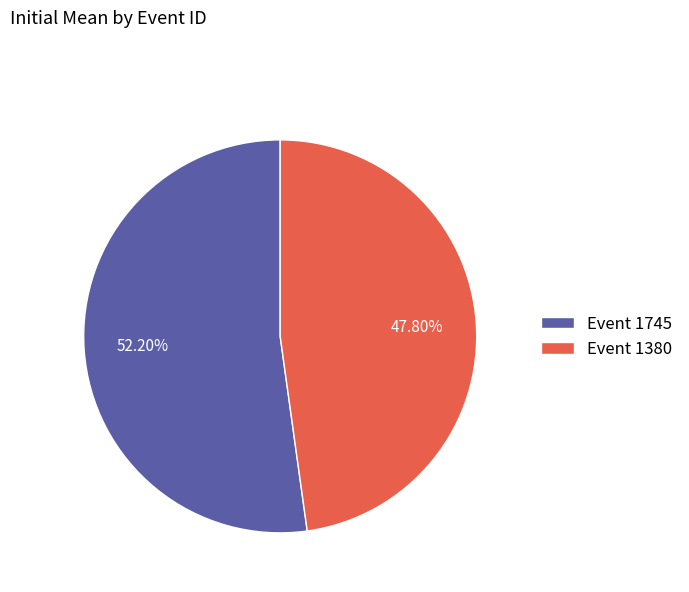

Which category accounts for the majority?

Event 1745